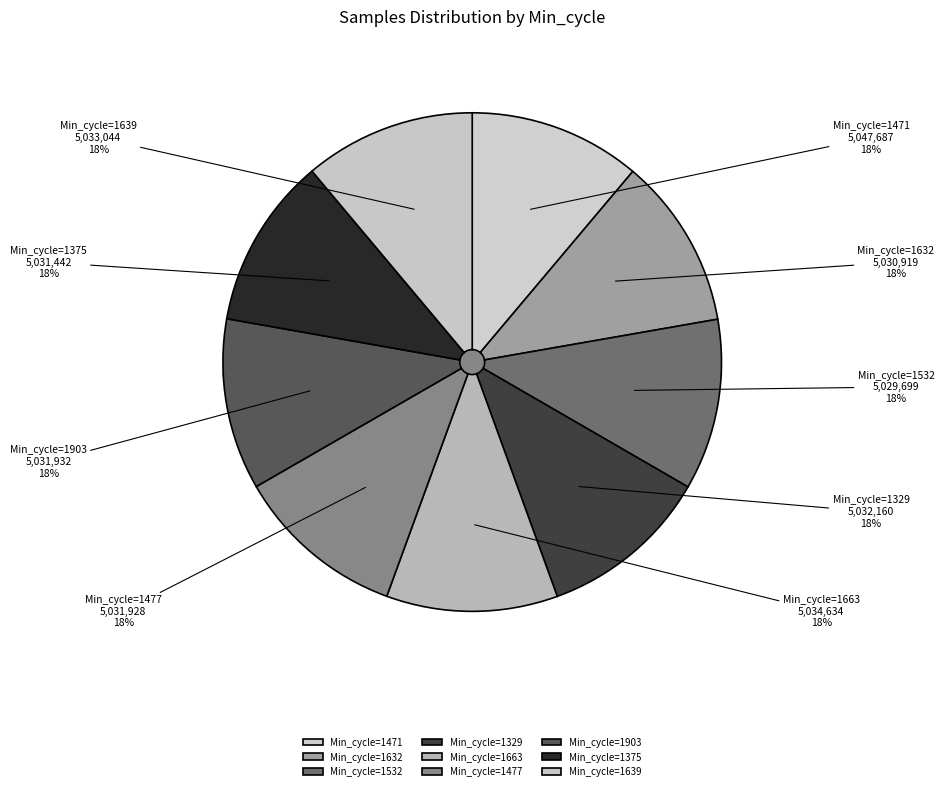

Does 1329 account for over 50% of the chart?

No